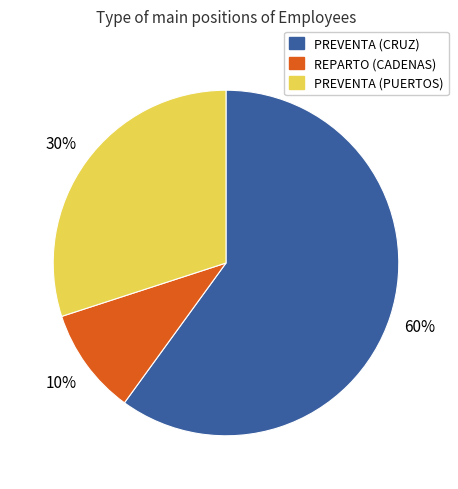

Count the number of slices in the pie.

3